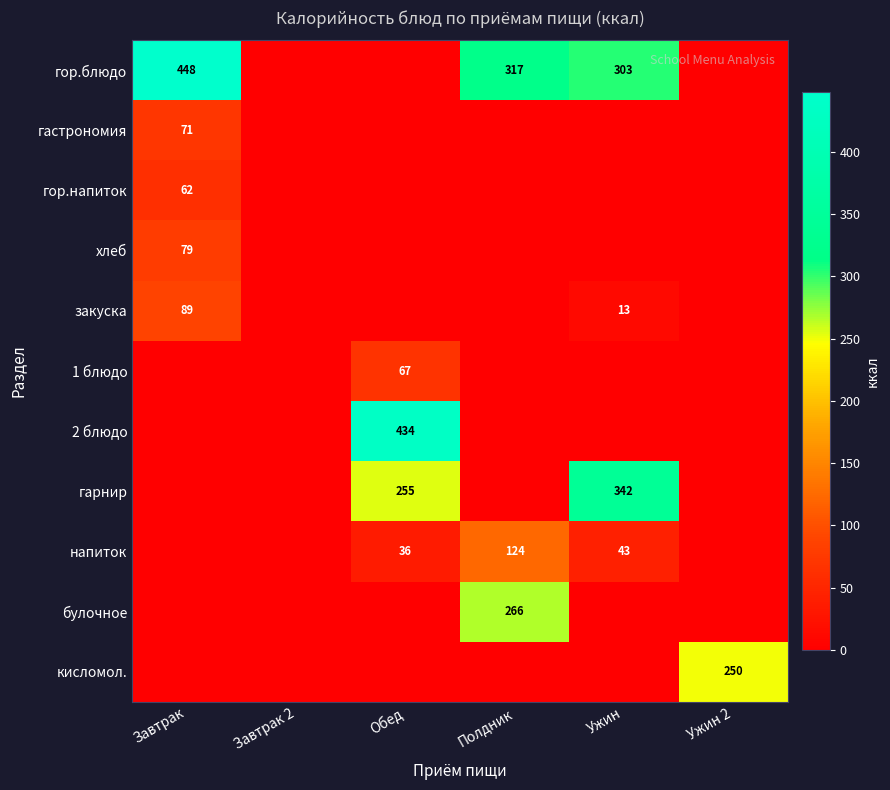

What is the difference between the гарнир values at Ужин and Обед?

87